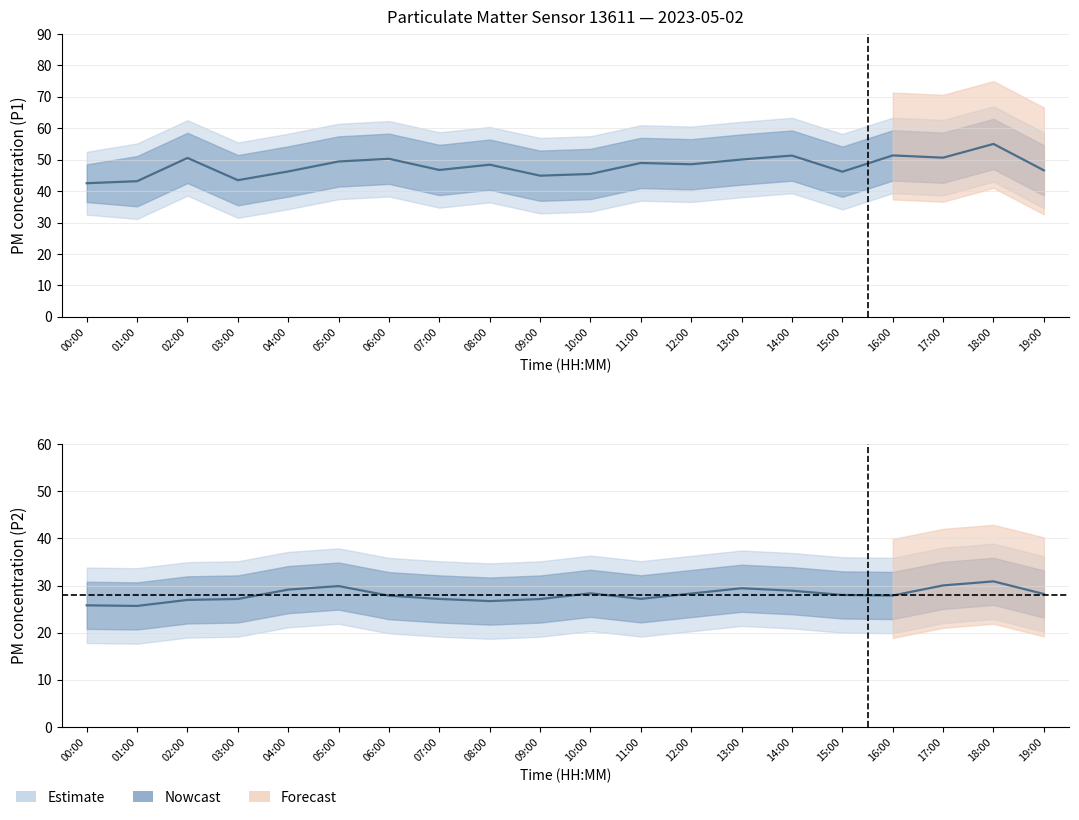

True or false: P1_upper and P1_lower cross at least once.

False